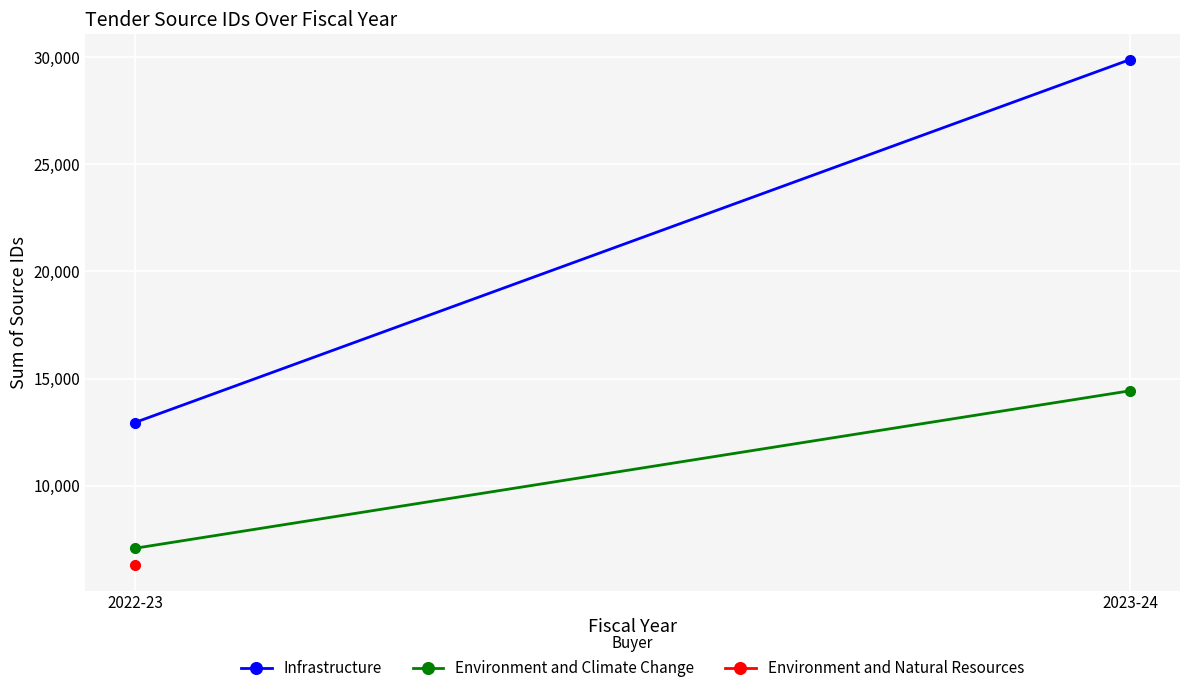

At which category is the sum across all series the highest?

2023-24